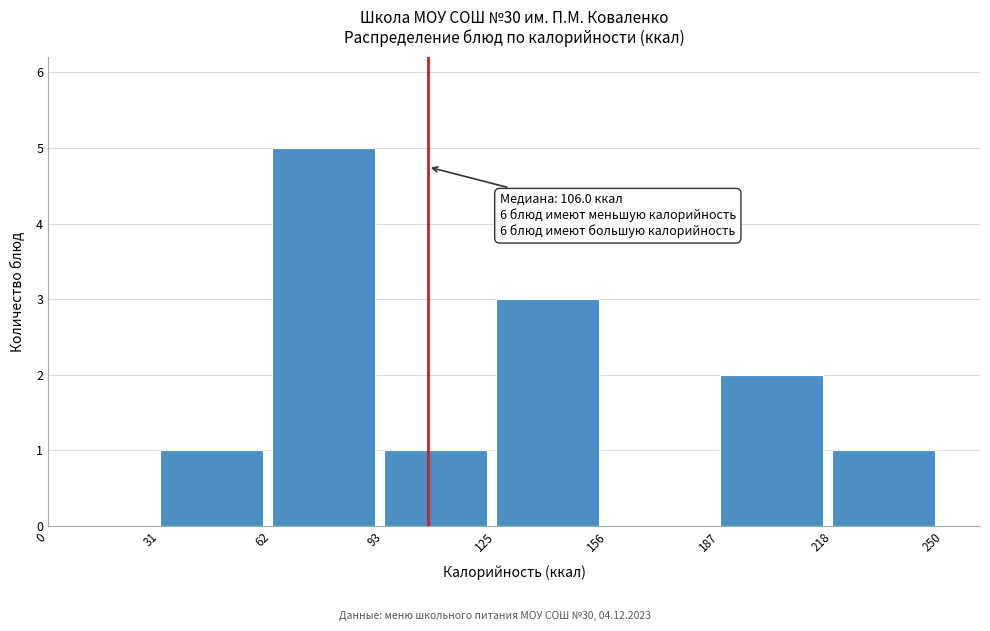

Over which range of the x-axis is the bar tallest?

62 to 93